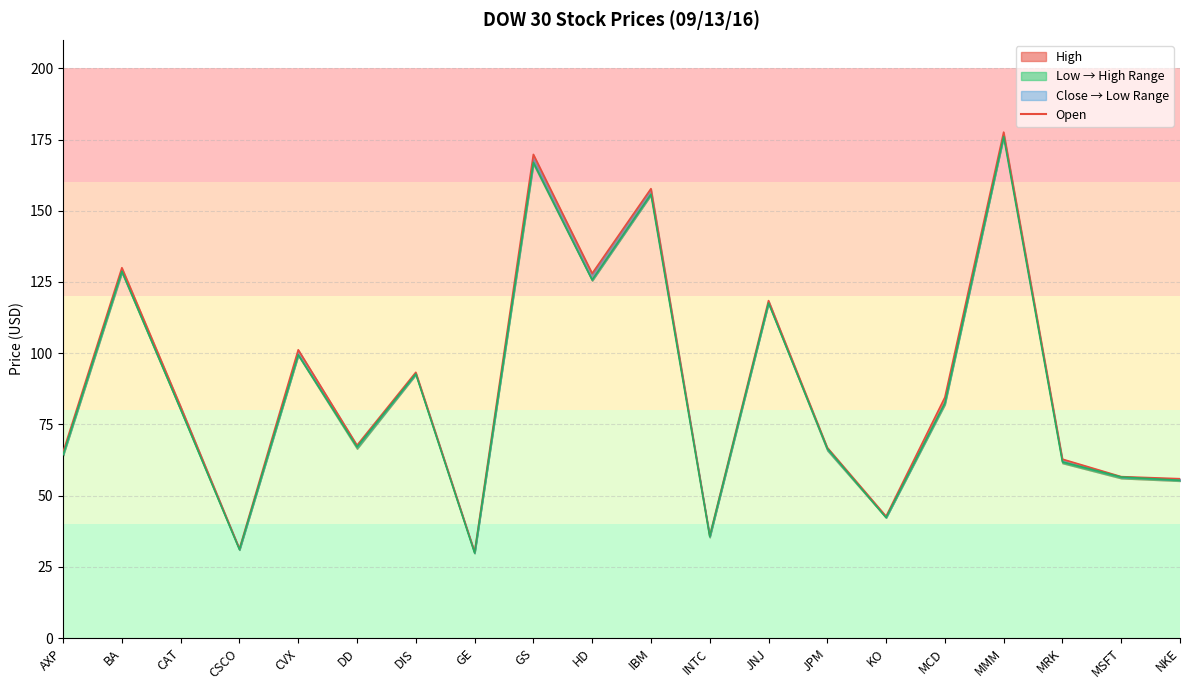

Rank the categories by value from lowest to highest.

GE, CSCO, INTC, KO, NKE, MSFT, MRK, AXP, JPM, DD, CAT, MCD, DIS, CVX, JNJ, HD, BA, IBM, GS, MMM